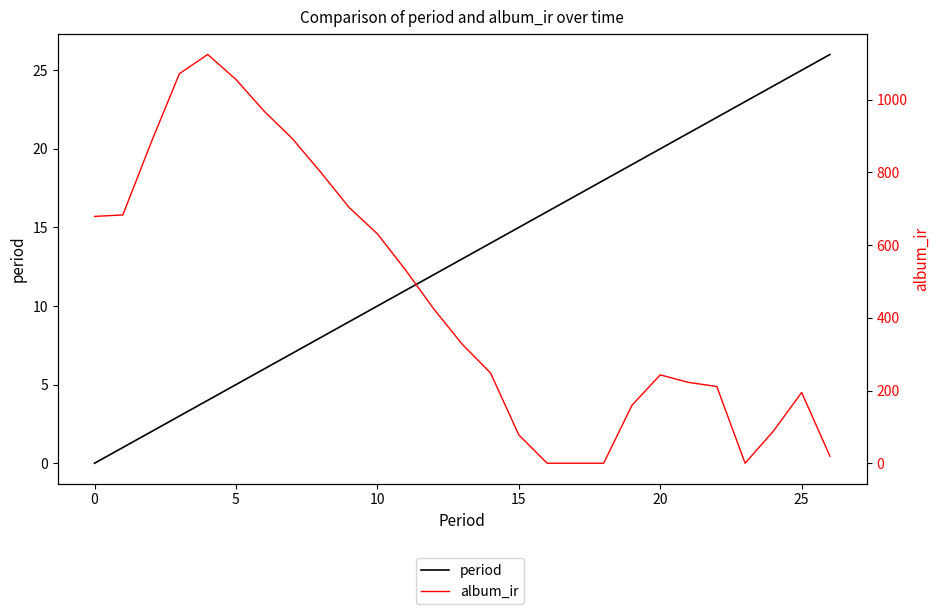

What value does the period series have at 23?

23.0